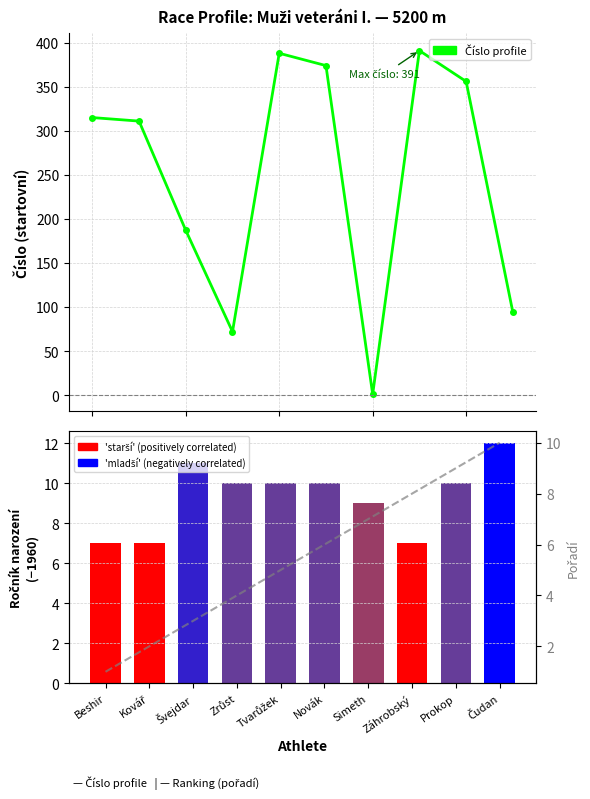

At which category is the sum across all series the highest?

Záhrobský